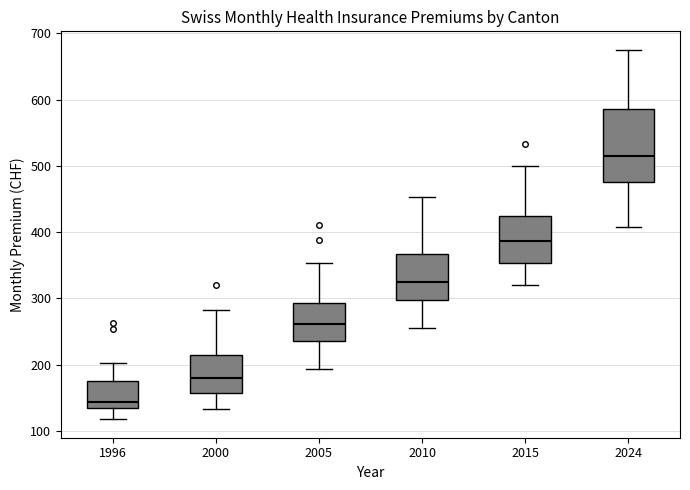

Which box's median line is the lowest?

1996